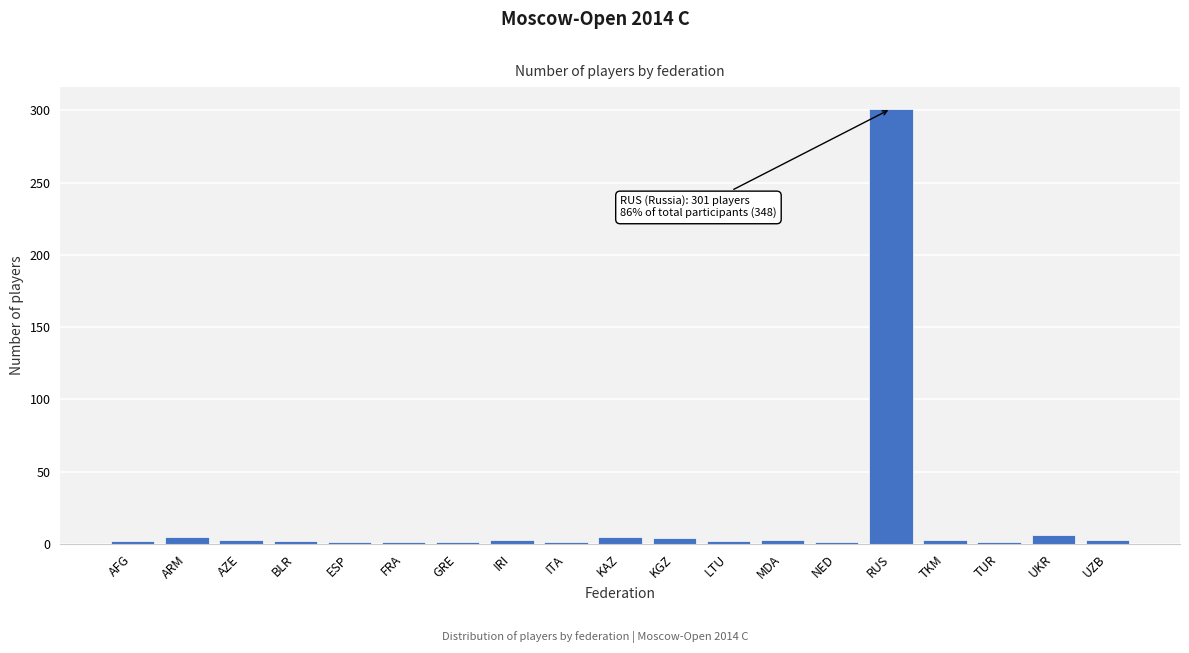

Which category has the highest value across all series?

RUS